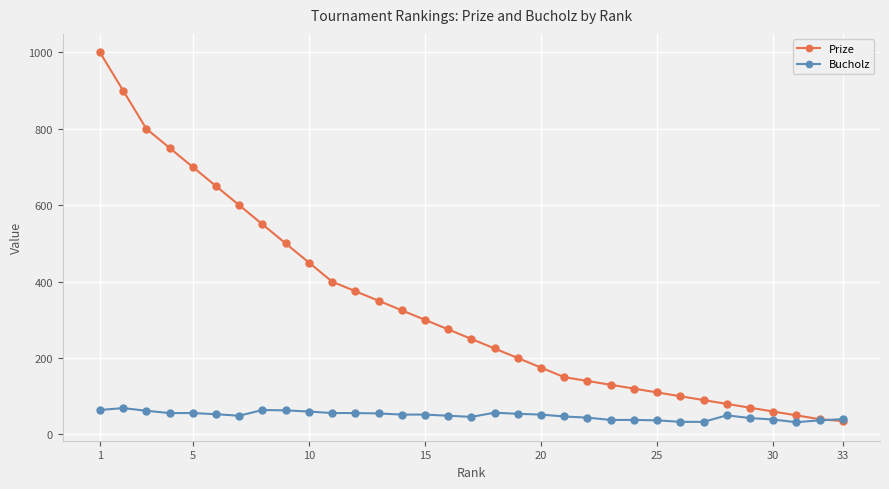

Rank the series by their maximum value, from lowest to highest.

Bucholz, Prize